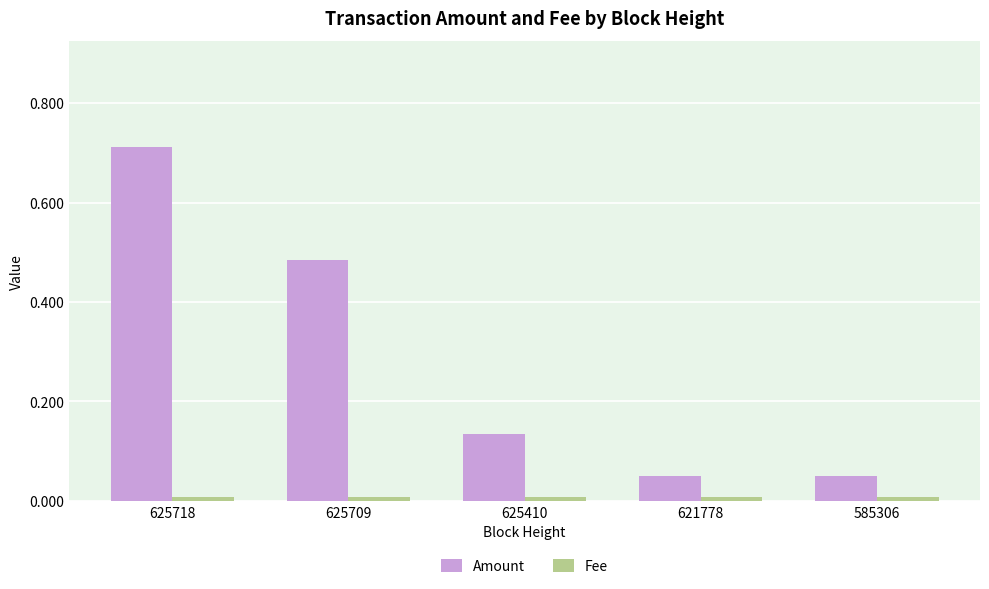

At which label does Amount reach its peak?

625718